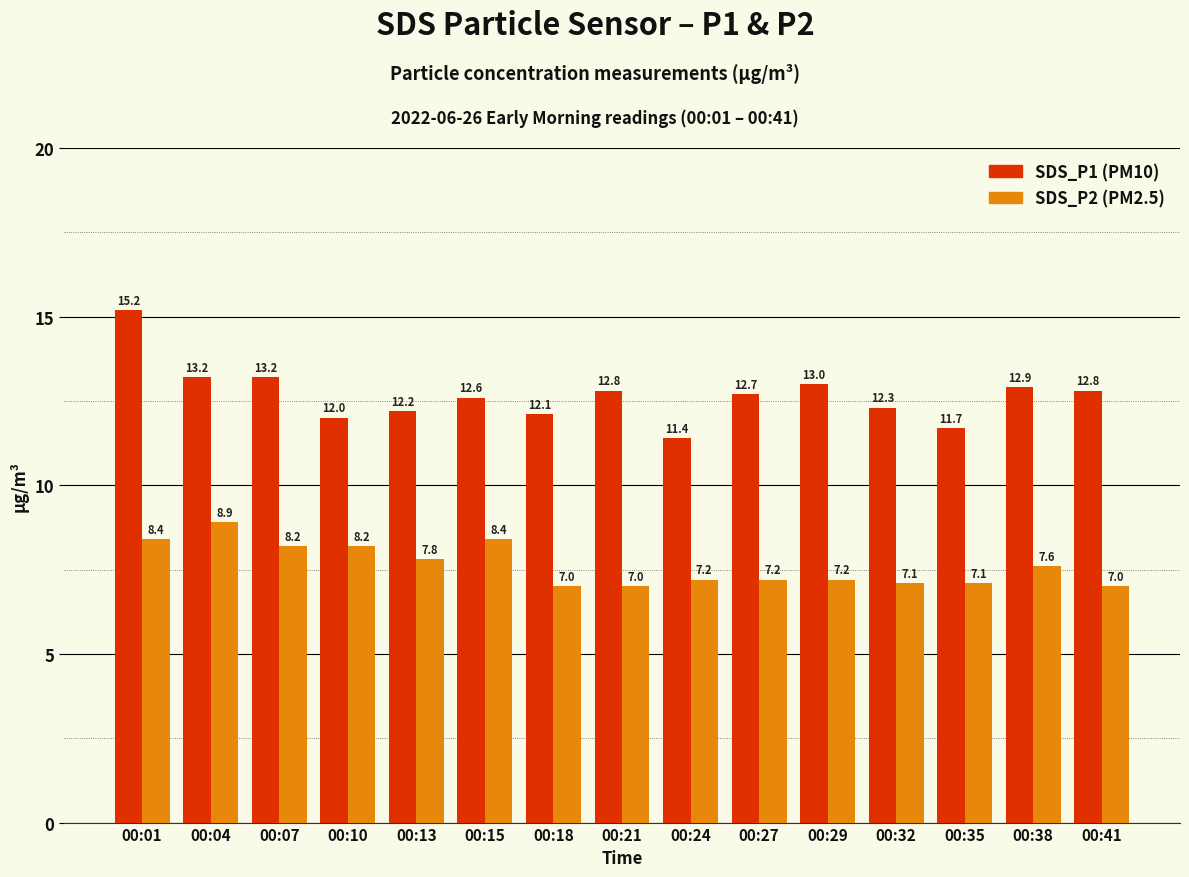

What is the total value across all series at 00:18?

19.1